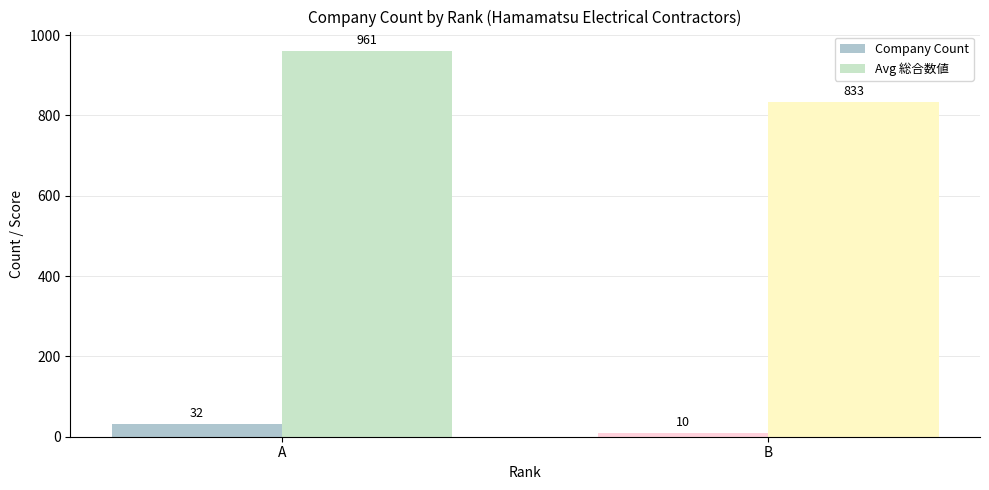

Which series has the widest spread of values?

Avg 総合数値